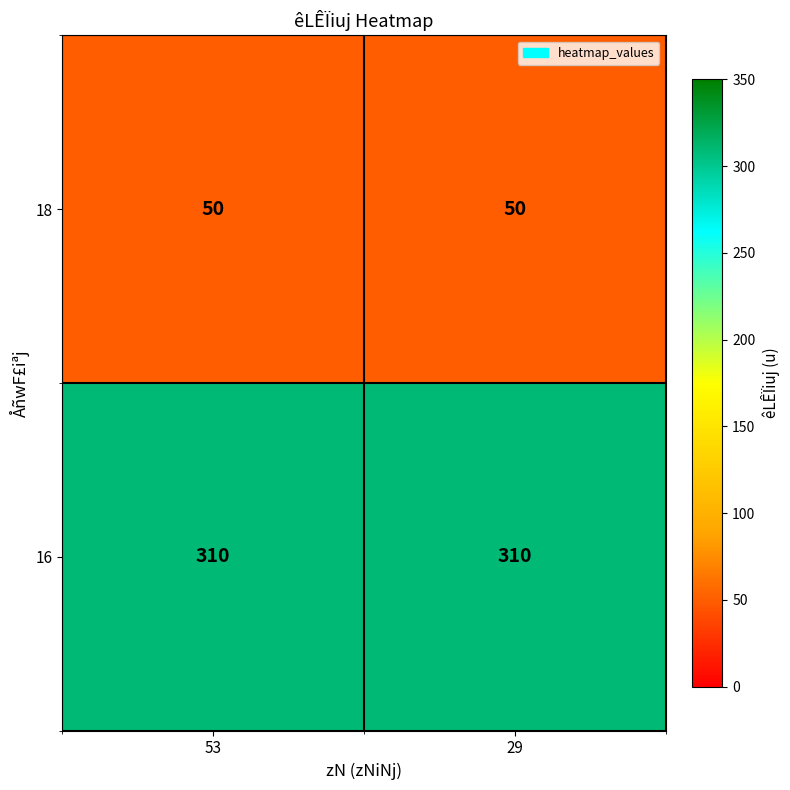

Read the 16 value at 53.

310